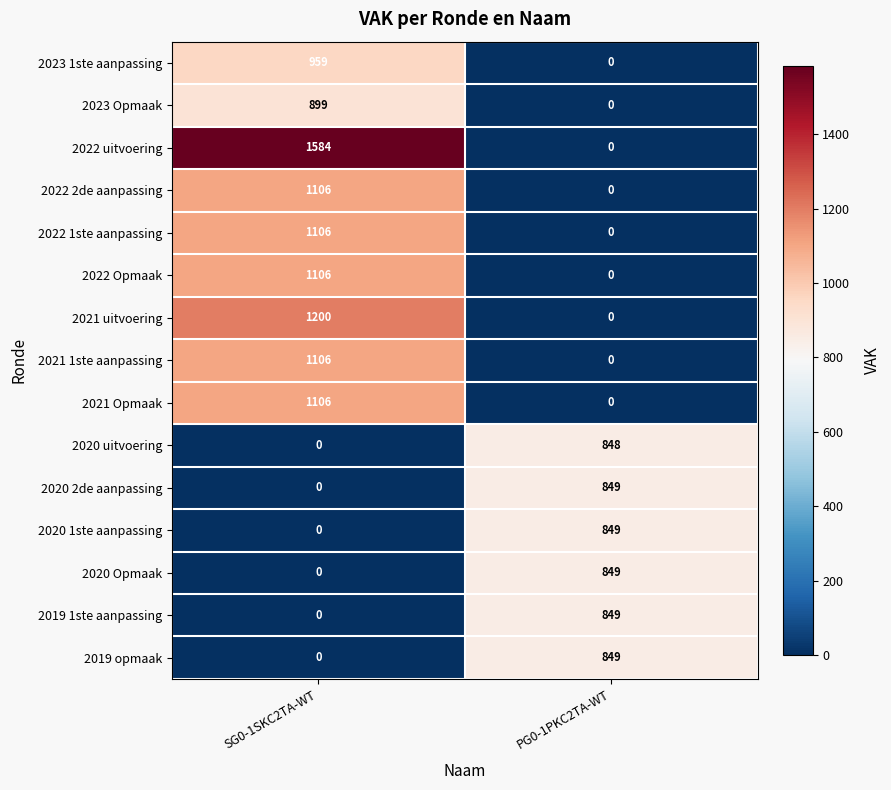

Is it true that 2021 Opmaak equals 1106 at SG0-1SKC2TA-WT?

True